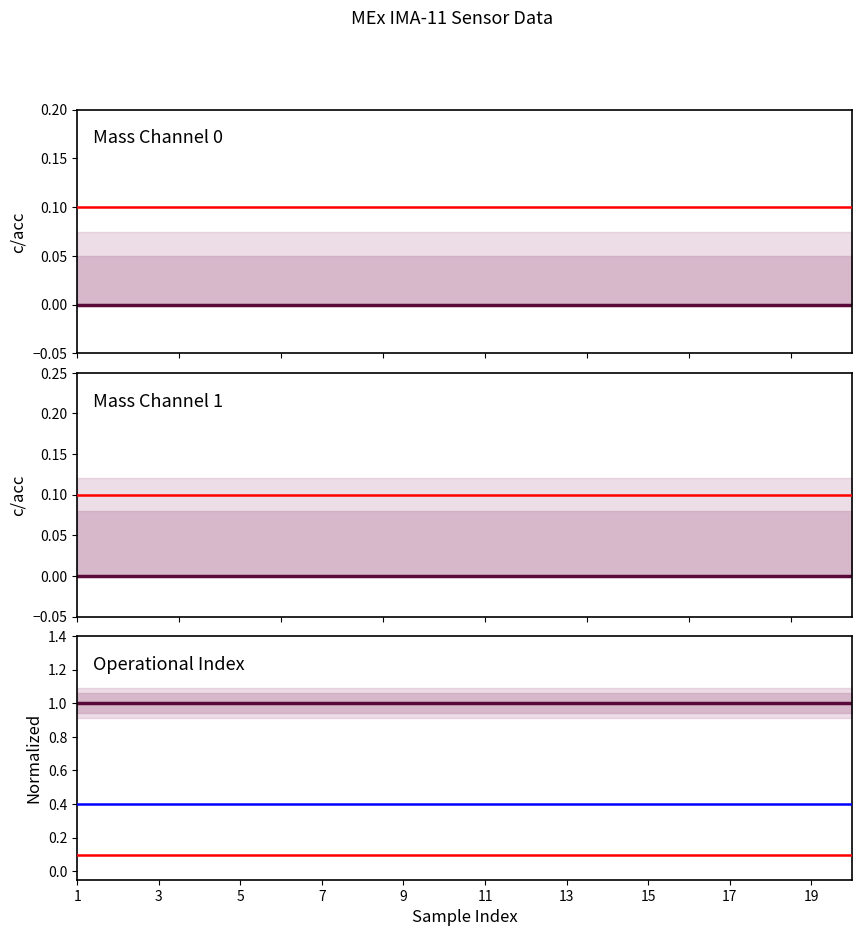

True or false: Operational Index and Mass Channel 1 intersect in this chart.

False